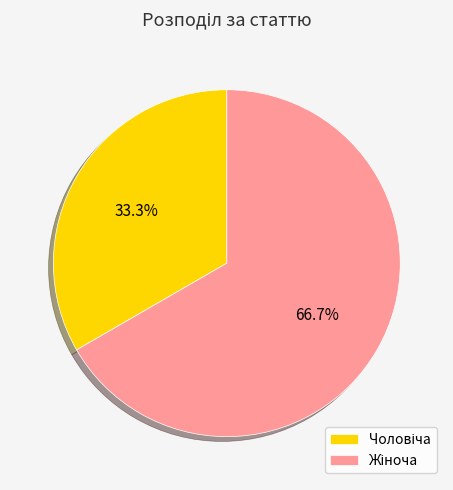

To the nearest percent, what is the average slice percentage?

50%